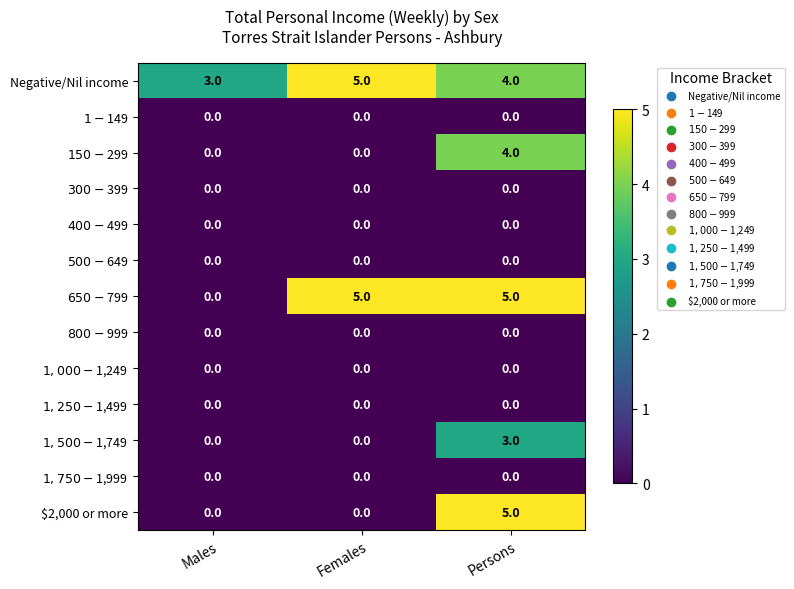

What is the sum of the Negative/Nil income values at Persons and Males?

7